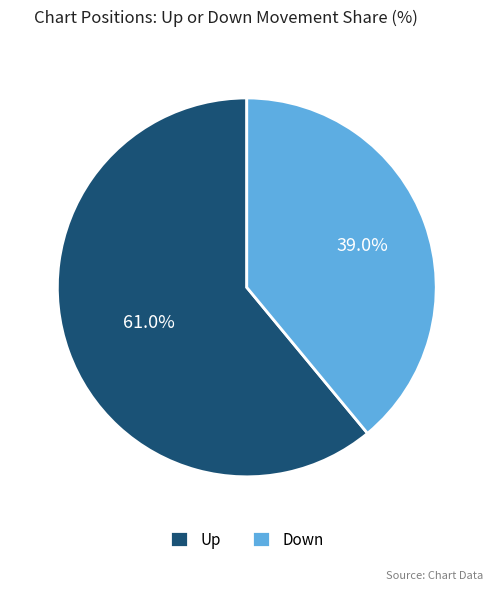

Which slice is the smallest?

Down